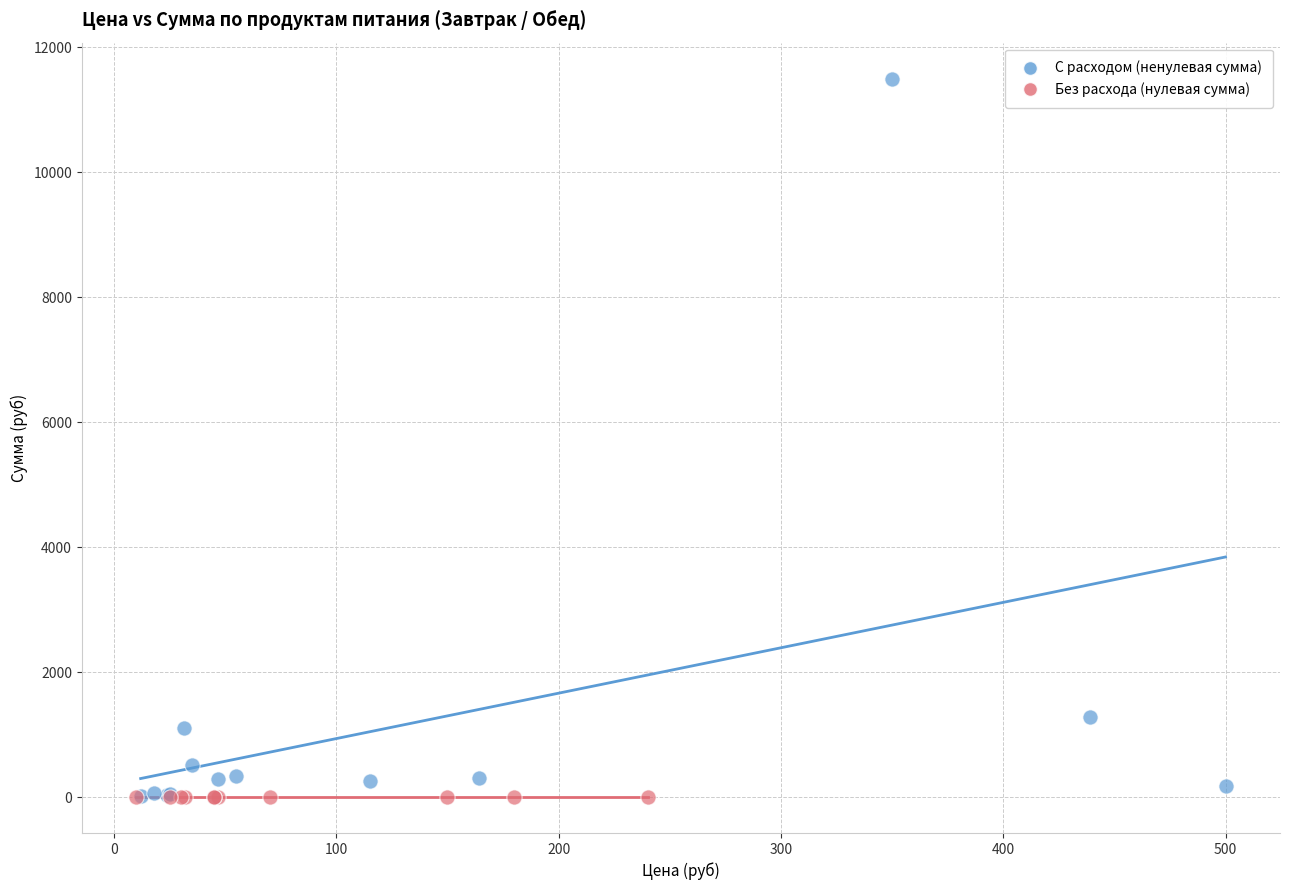

Which series reaches the maximum Y coordinate?

С расходом (ненулевая сумма)